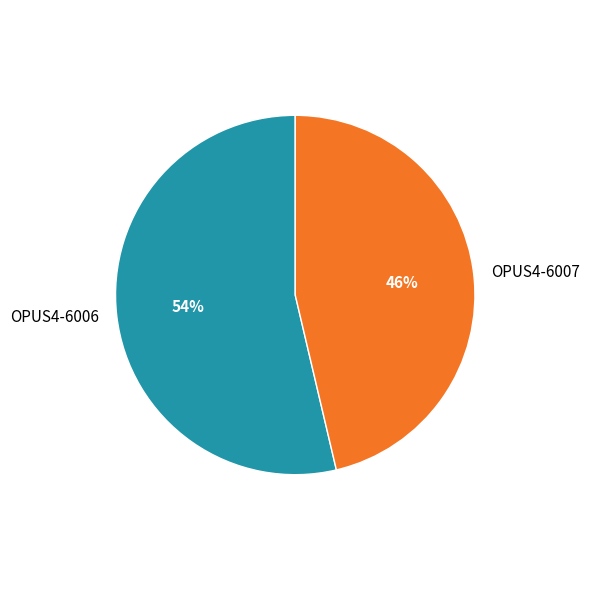

Between OPUS4-6007 and OPUS4-6006, which is larger?

OPUS4-6006